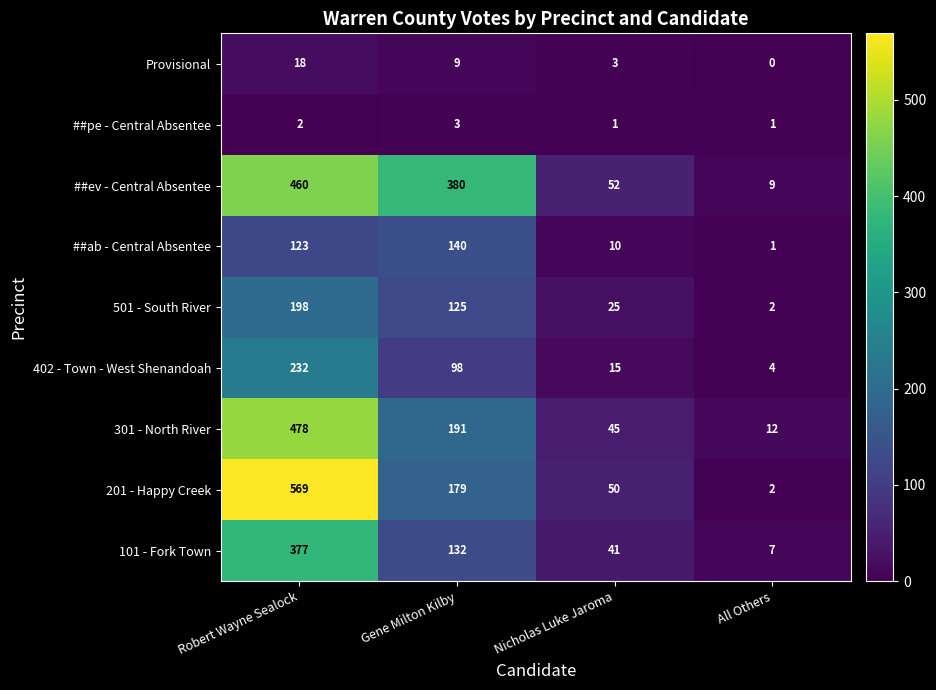

Which category has the lowest value in the 402 - Town - West Shenandoah series?

All Others